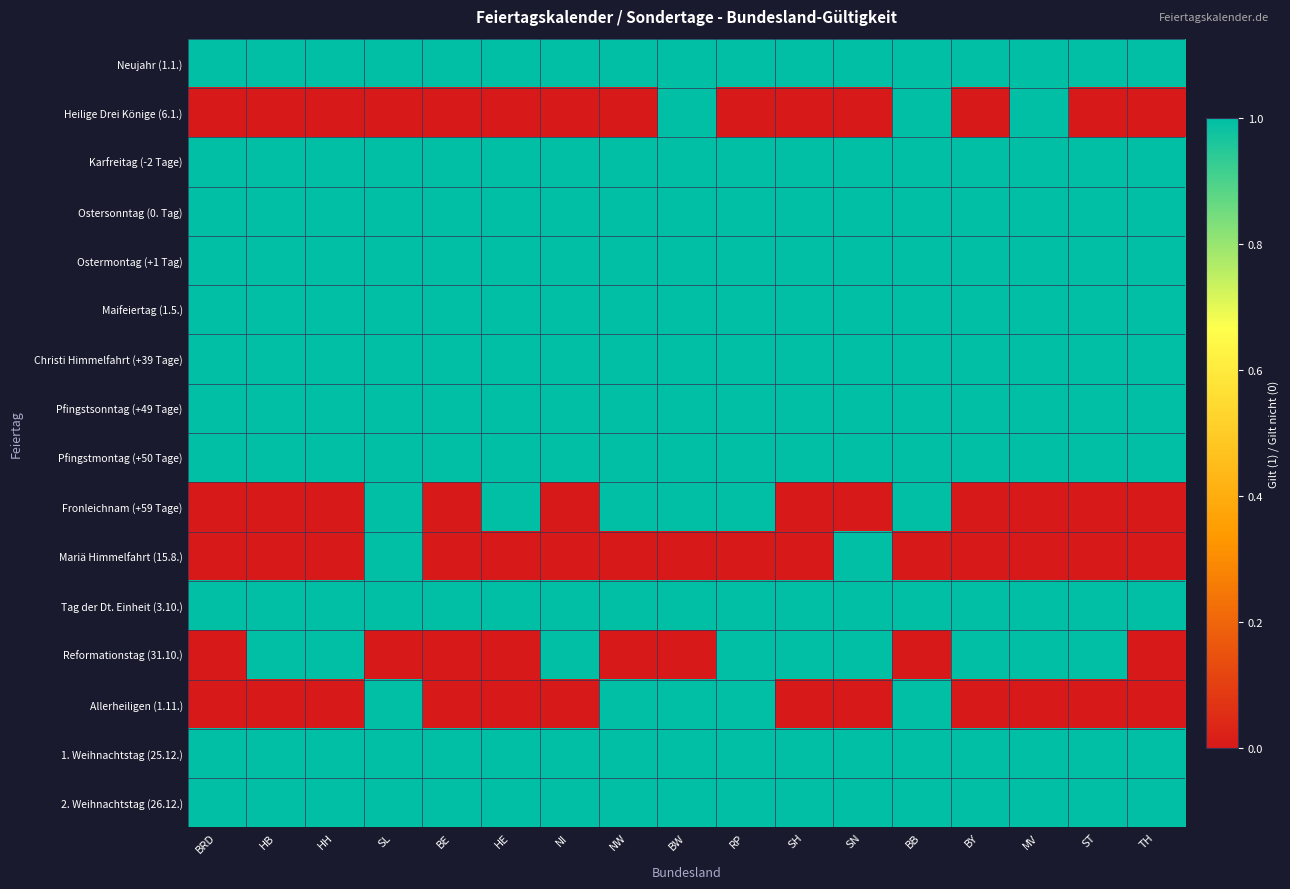

What is the difference between the highest and lowest values at SL?

1